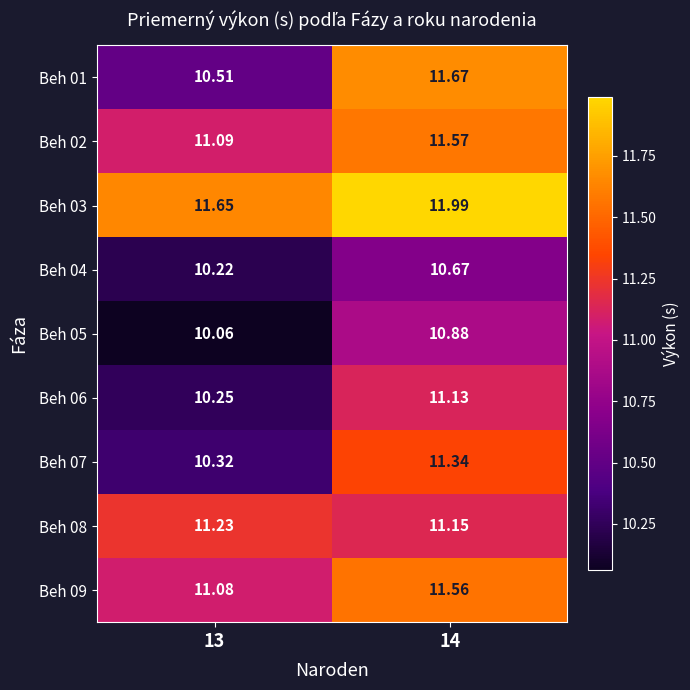

Rank the series by their maximum value, from lowest to highest.

Beh 04, Beh 05, Beh 06, Beh 08, Beh 07, Beh 09, Beh 02, Beh 01, Beh 03